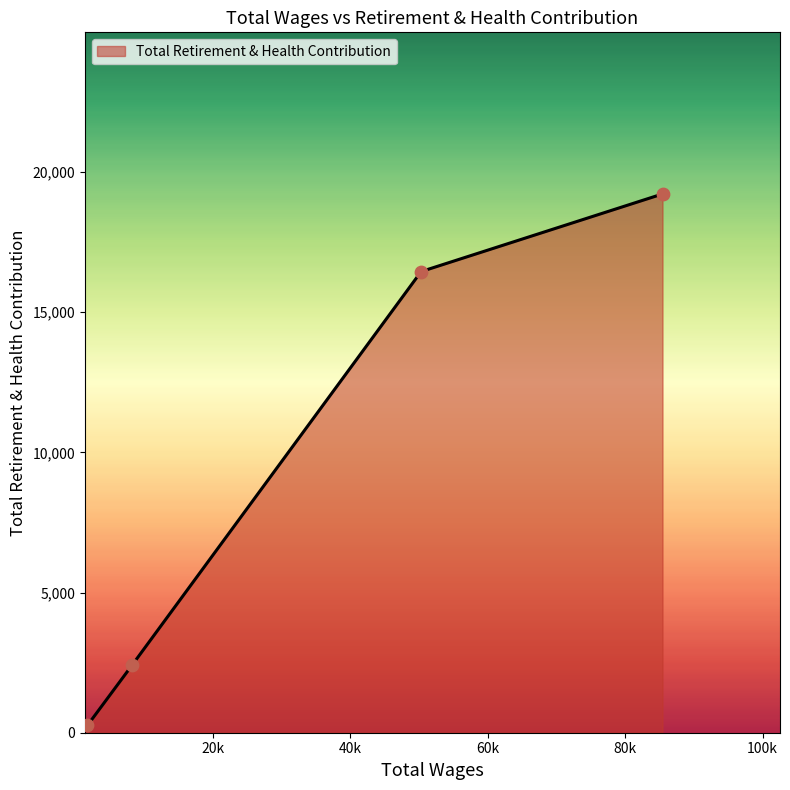

What is the sum of all values?

38354